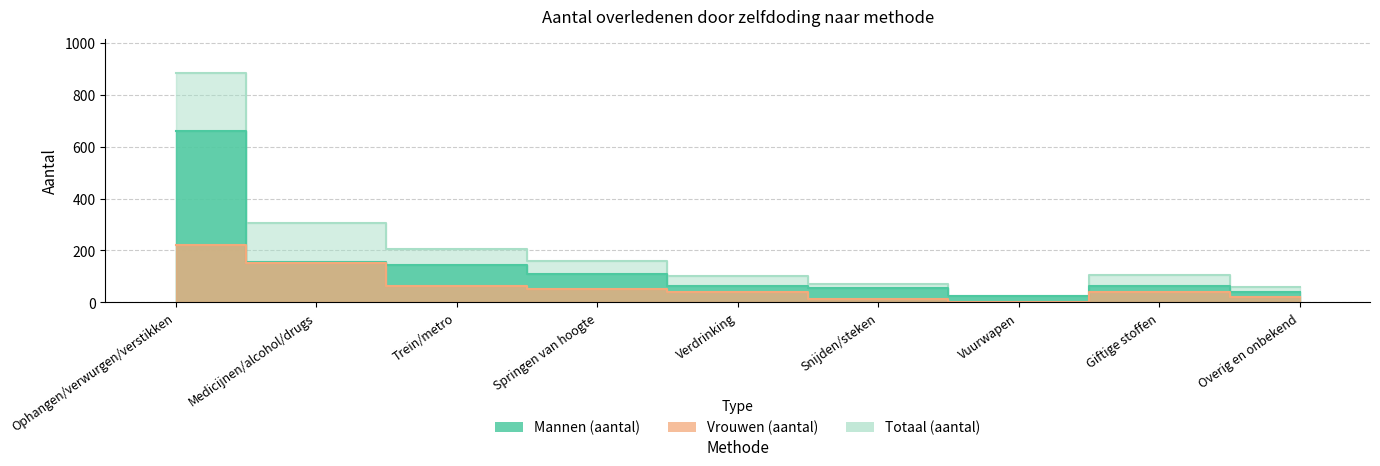

Which series has the largest range (max minus min)?

Totaal (aantal)